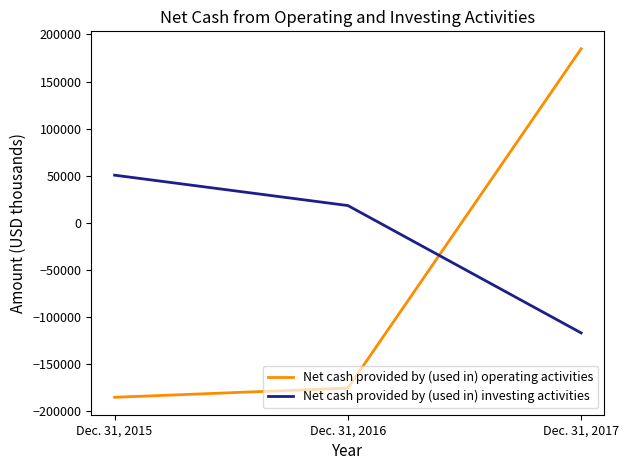

Where is Net cash provided by (used in) investing activities nearest to the value -33249?

Dec. 31, 2016